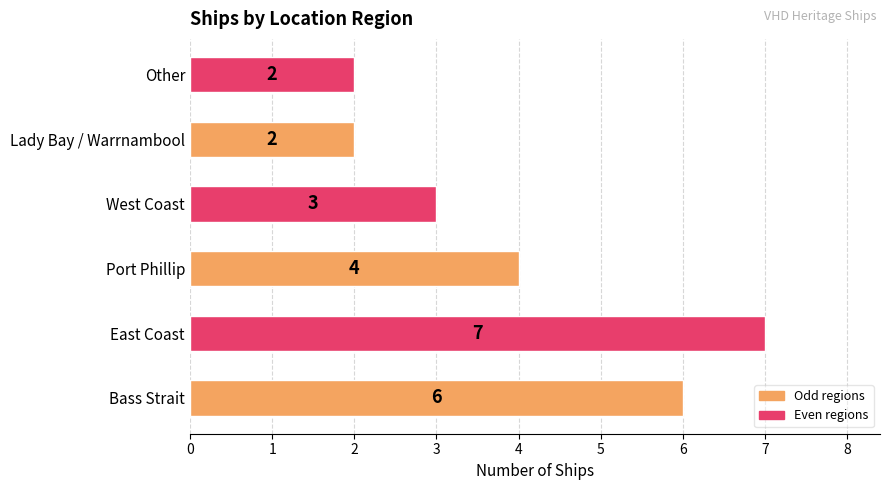

How many values are below 4?

3